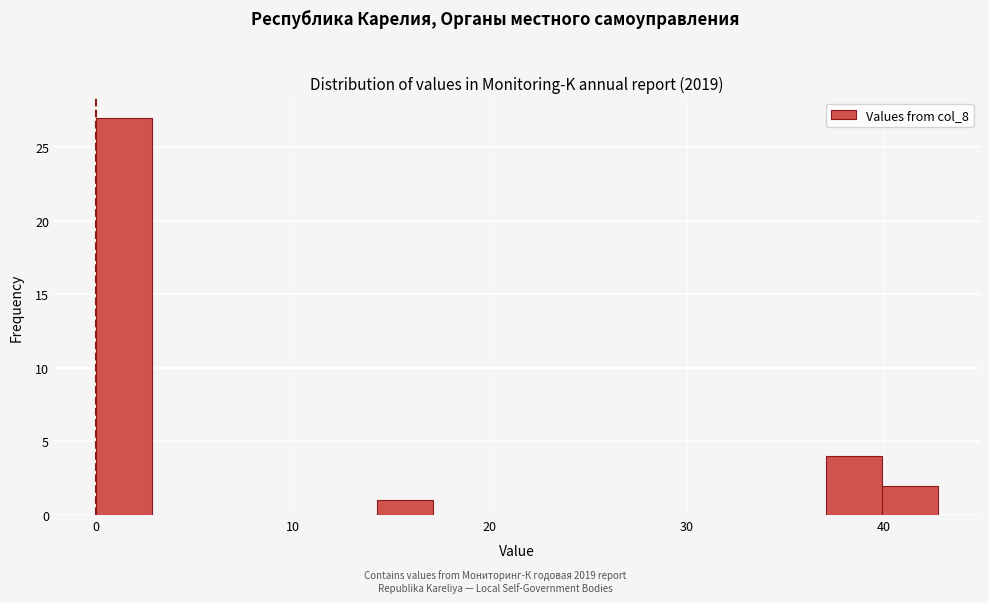

Read against the x-axis, roughly where is the centre of the tallest bar?

1